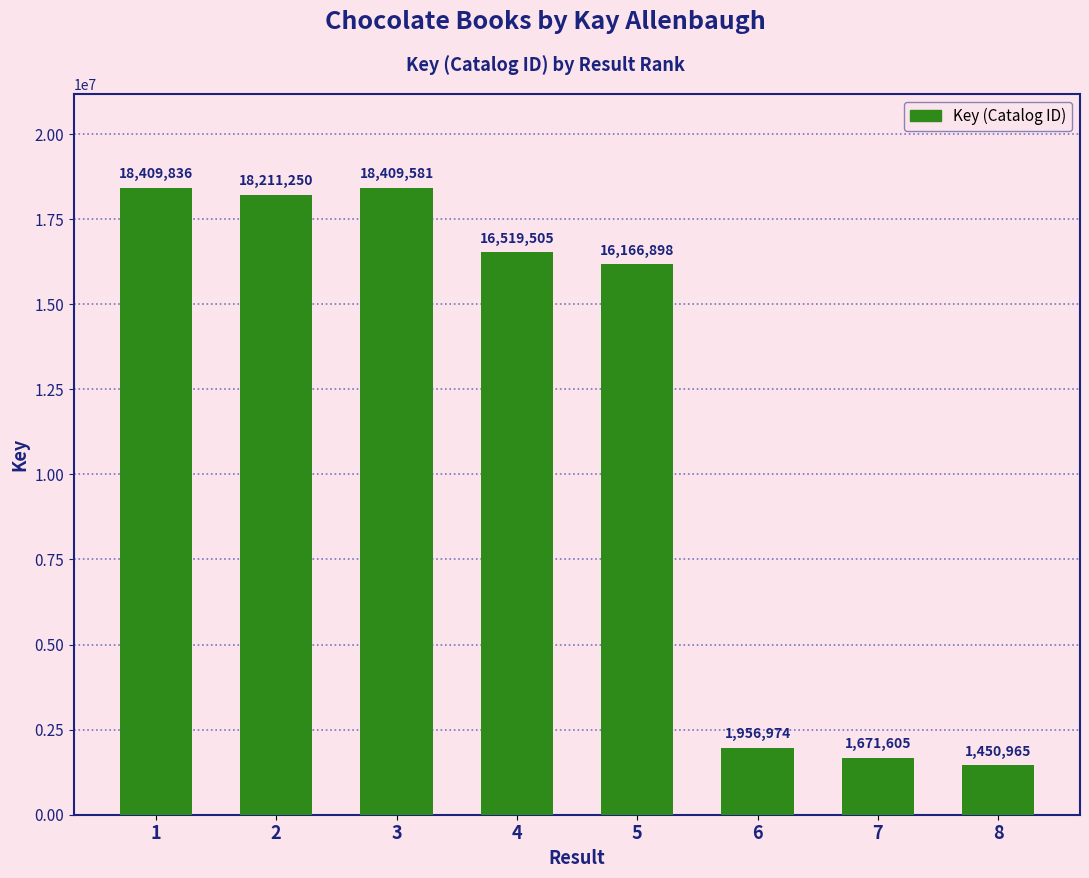

At which label does the data first exceed 16519505?

1